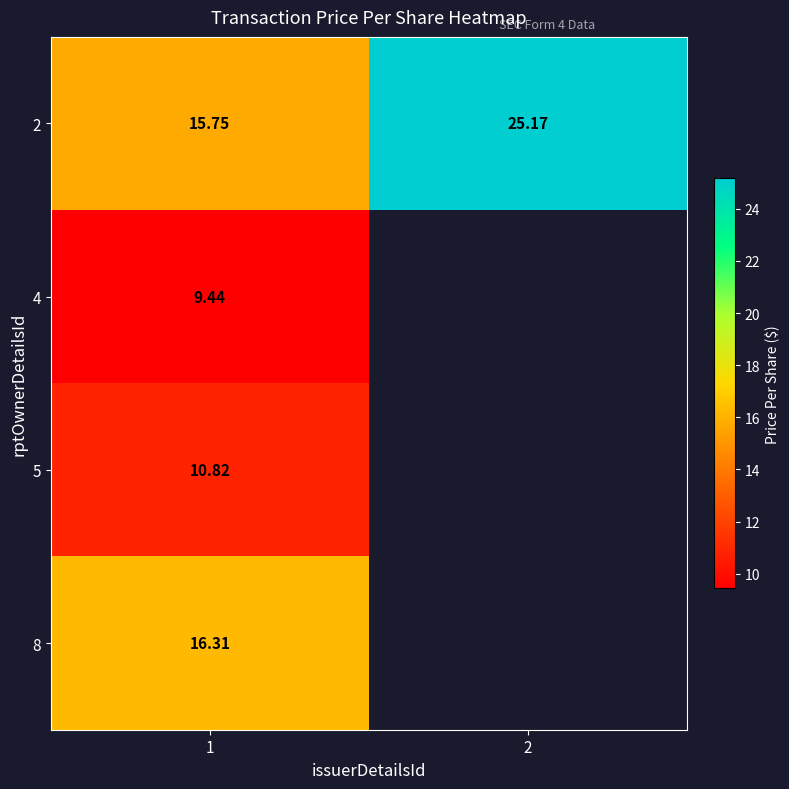

Is the value of 8 at 1 greater than the value of 2 at 2?

No